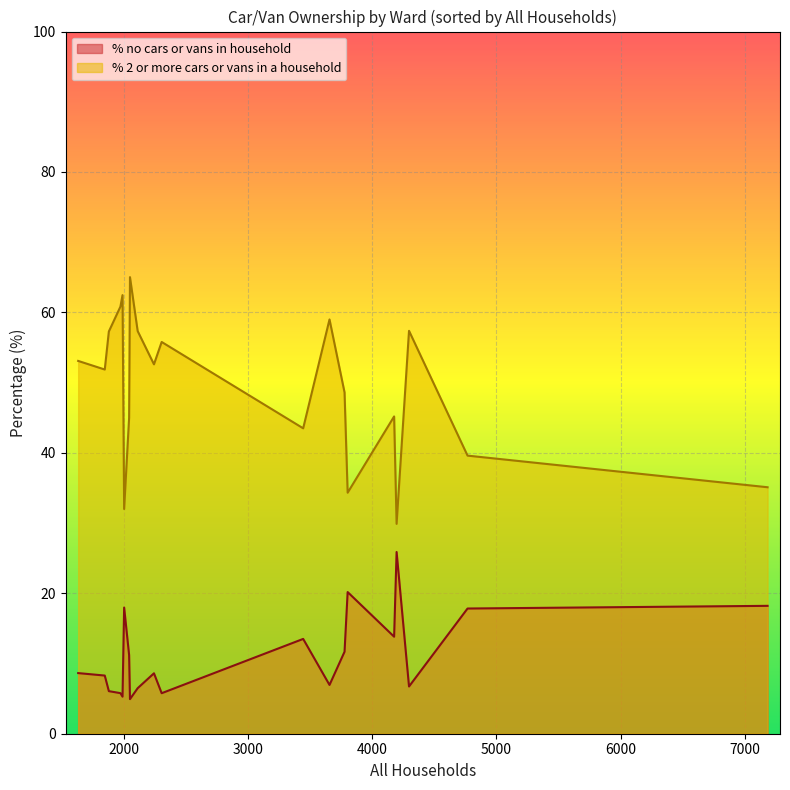

The % no cars or vans in household series shows 6.5 at Chalk Valleys Ward. True or false?

True